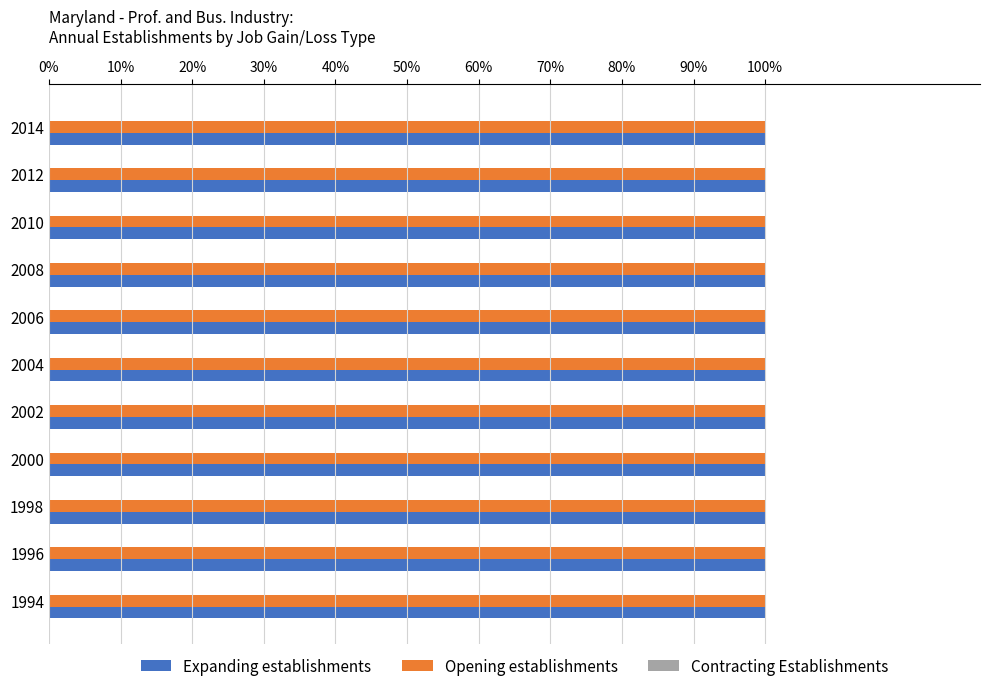

At how many categories does at least one series exceed 195?

11